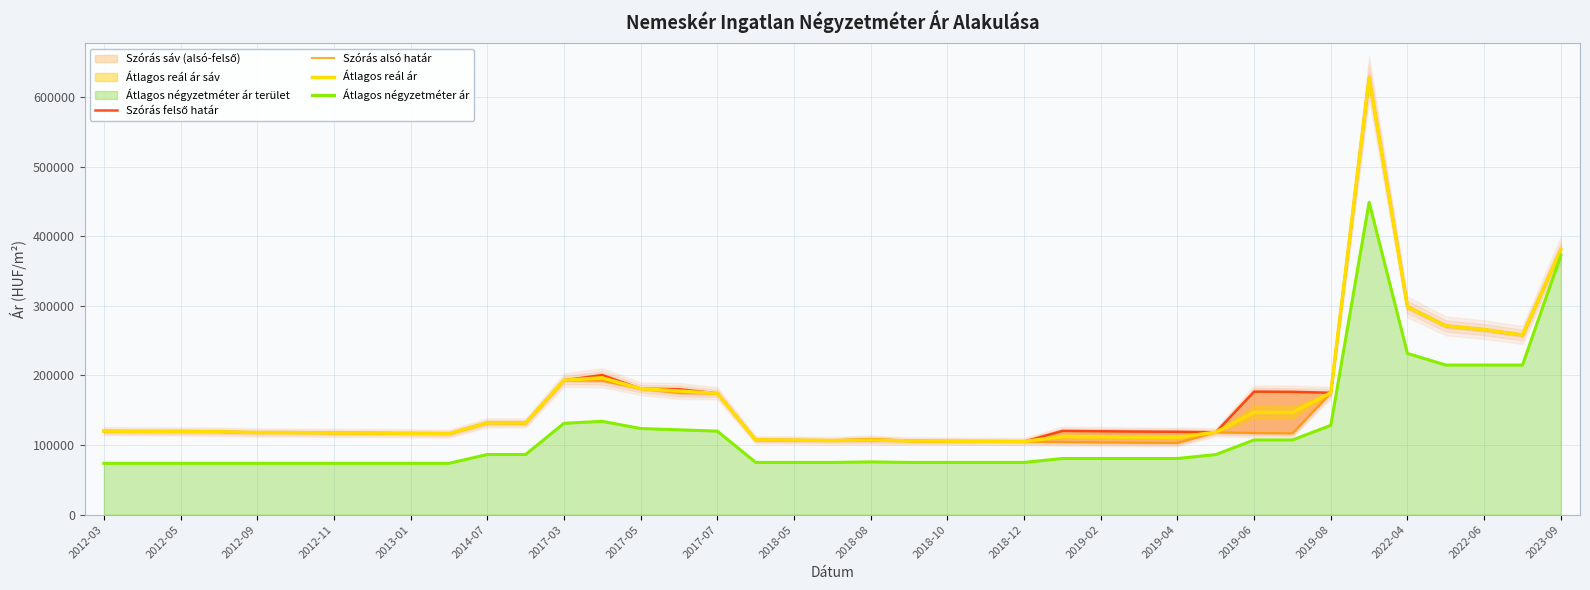

What is the maximum value shown in the chart?

627902